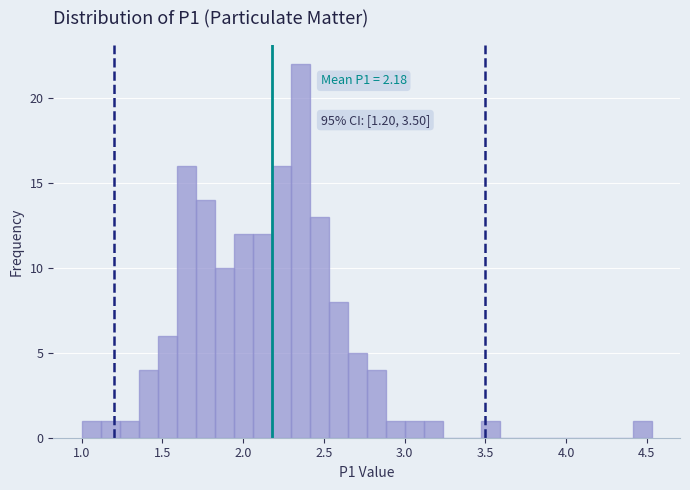

Around what value on the x-axis is the tallest bar? Give the approximate position of its centre, as read against the axis.

2.35